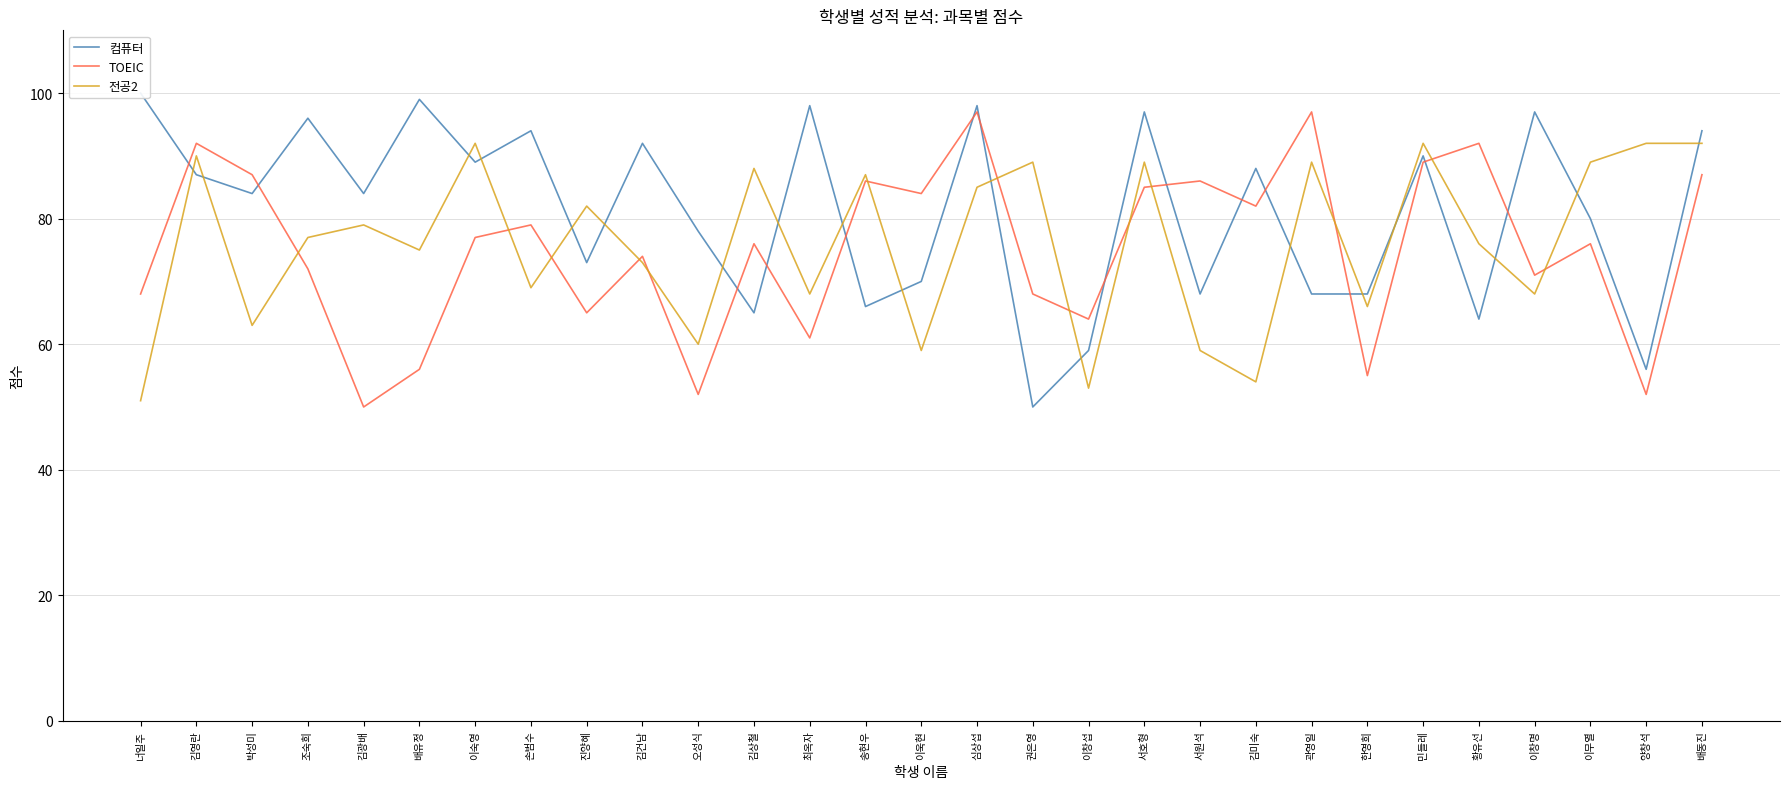

Rank the categories by 전공2 value from highest to lowest.

이숙영, 민들레, 양창석, 배동진, 김영란, 권은영, 서호형, 곽영일, 이무열, 김상철, 송현우, 심상섭, 진양혜, 김광배, 조숙희, 황유선, 배유정, 김건남, 손범수, 최옥자, 이창명, 한영희, 박성미, 오성식, 이욱현, 서원석, 김미숙, 이창섭, 너일주